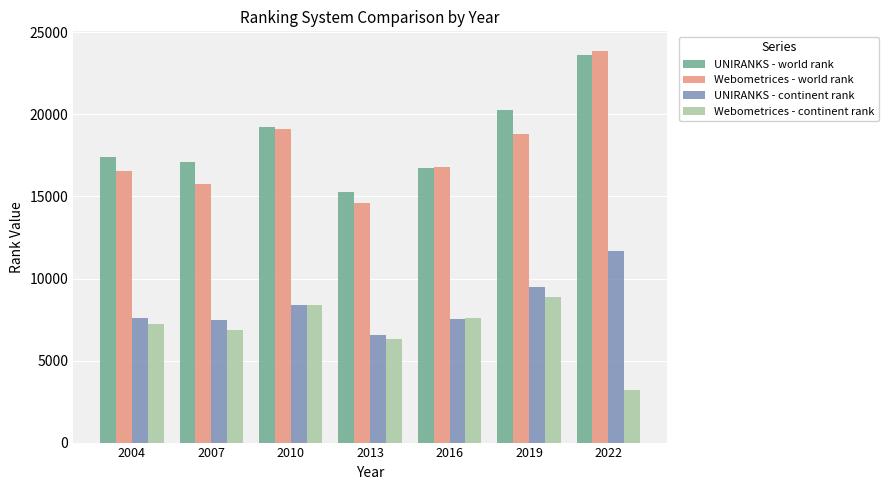

What is the average value of the UNIRANKS - world rank series?

18514